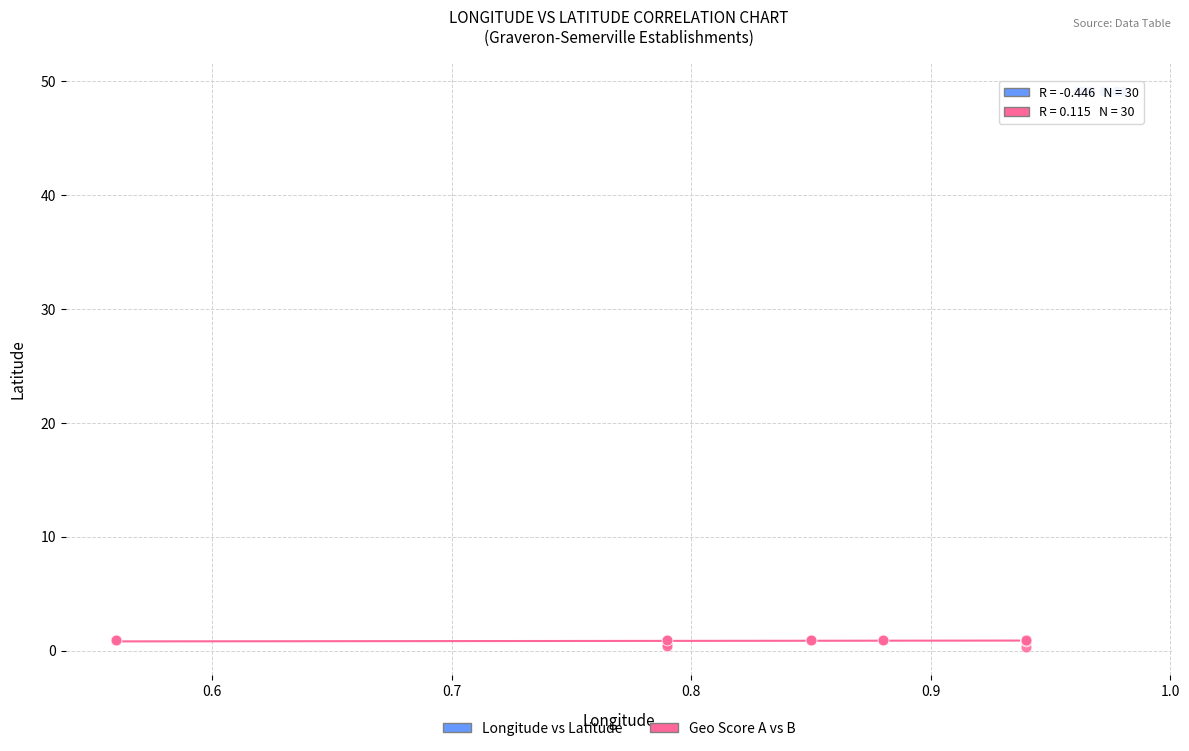

Which series has the largest Y range (max minus min)?

Geo Score A vs B